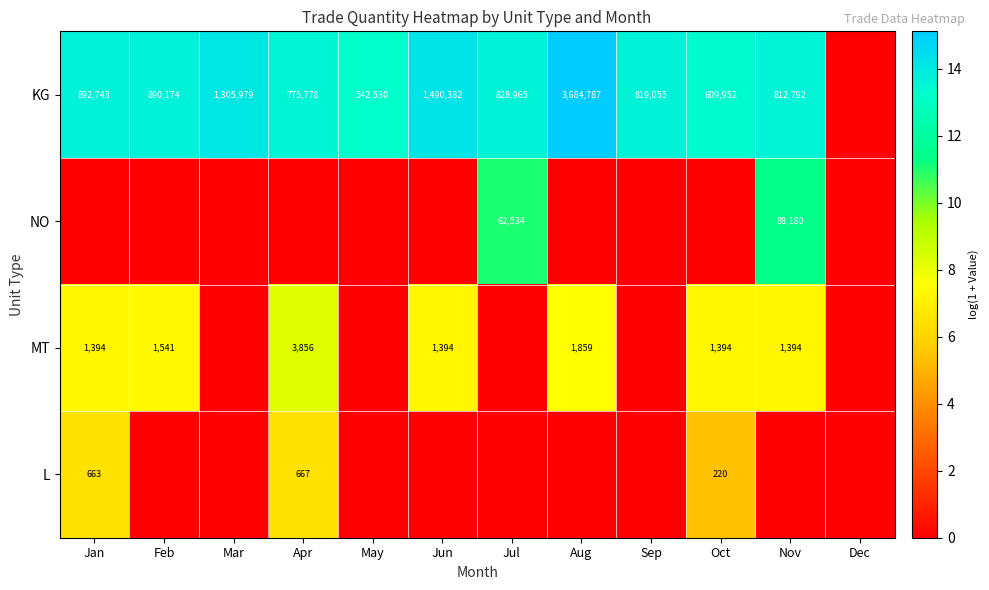

Is the value of KG at Sep greater than the value of NO at Nov?

Yes